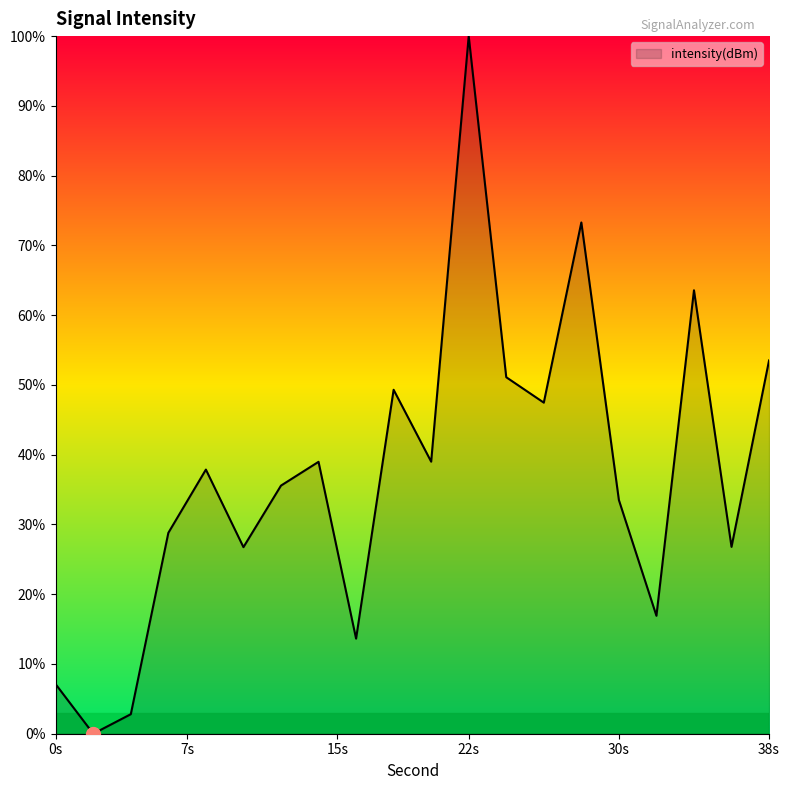

What is the maximum value shown in the chart?

100.0